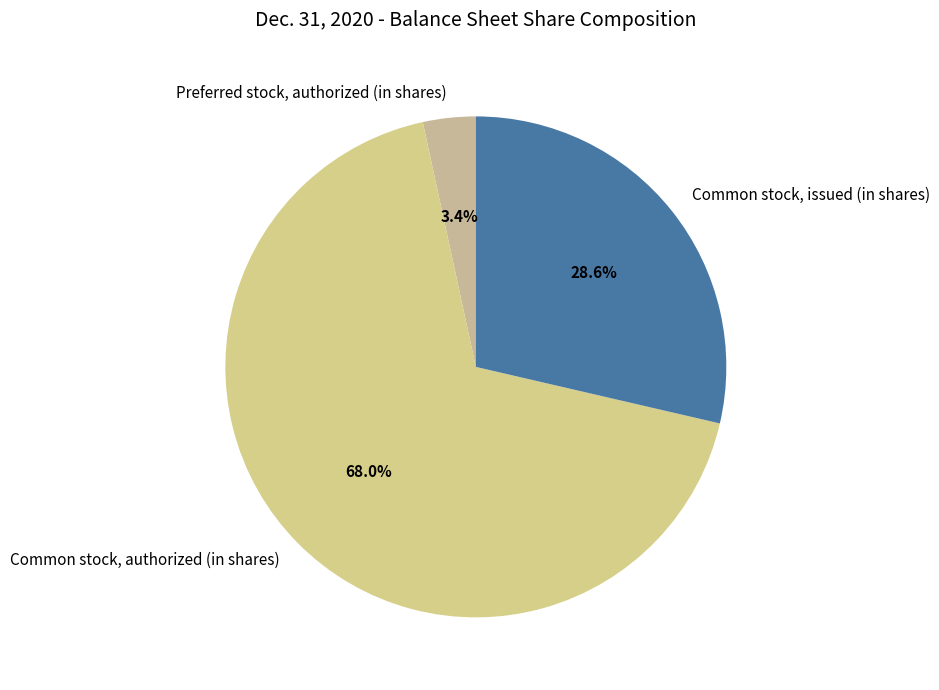

To the nearest percent, what percentage of the pie is Common stock, issued (in shares)?

29%